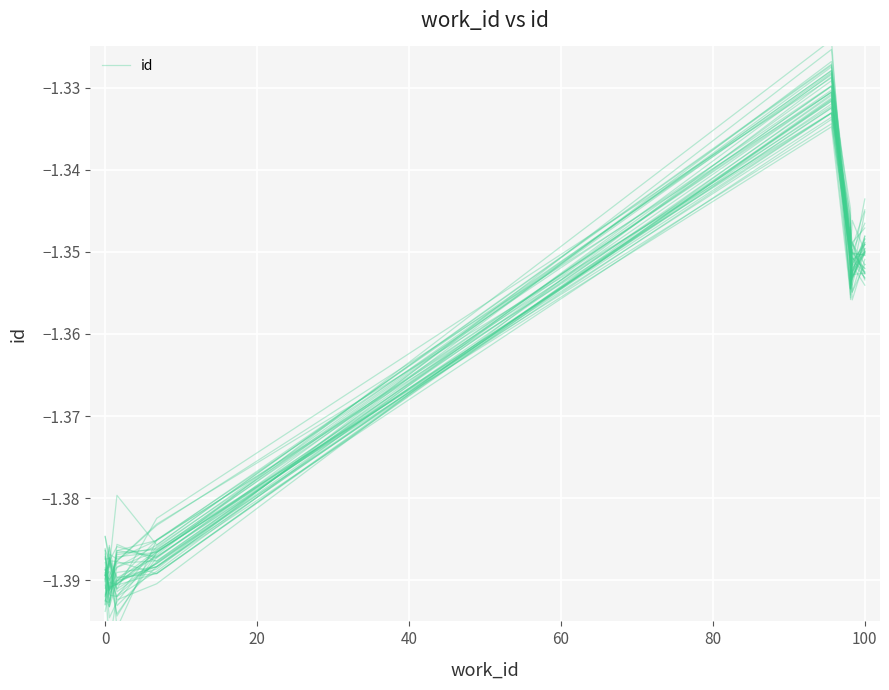

How many interior local peaks (higher than both neighbors) does the data have?

2